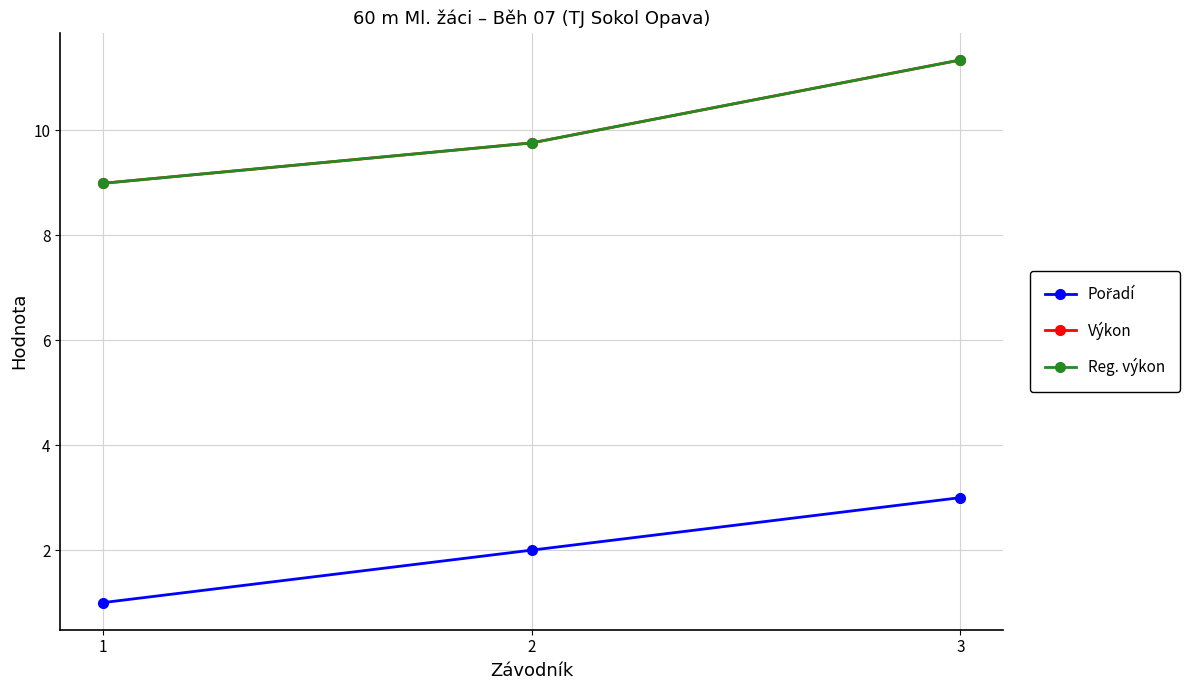

What is the spread (max minus min) of values at 1?

8.0